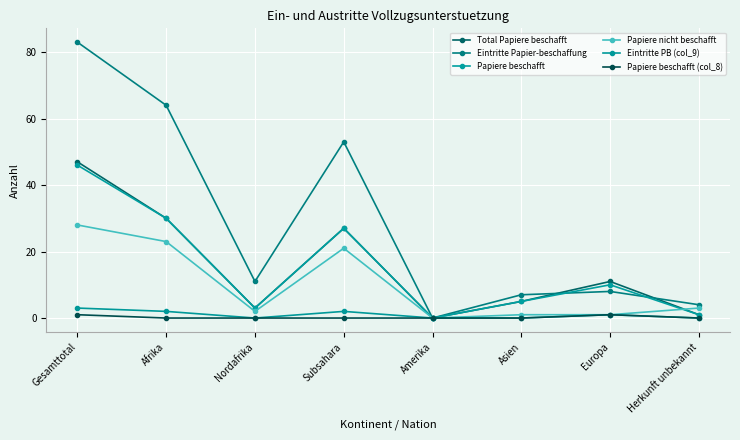

Is it true that Papiere beschafft (col_8) equals -1 at Nordafrika?

False